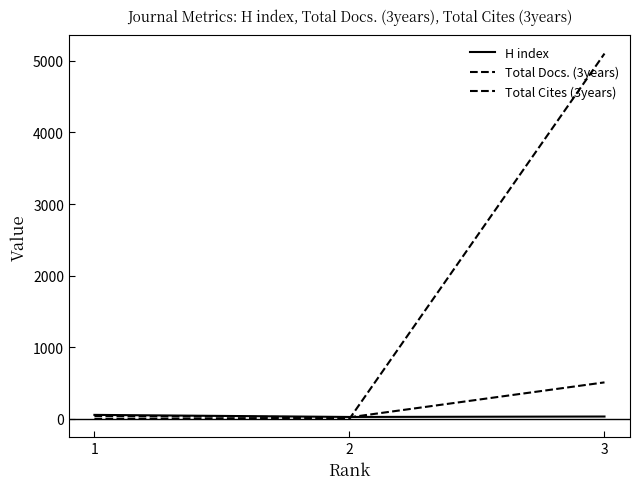

Between 1 and 2, which series saw the biggest shift?

H index